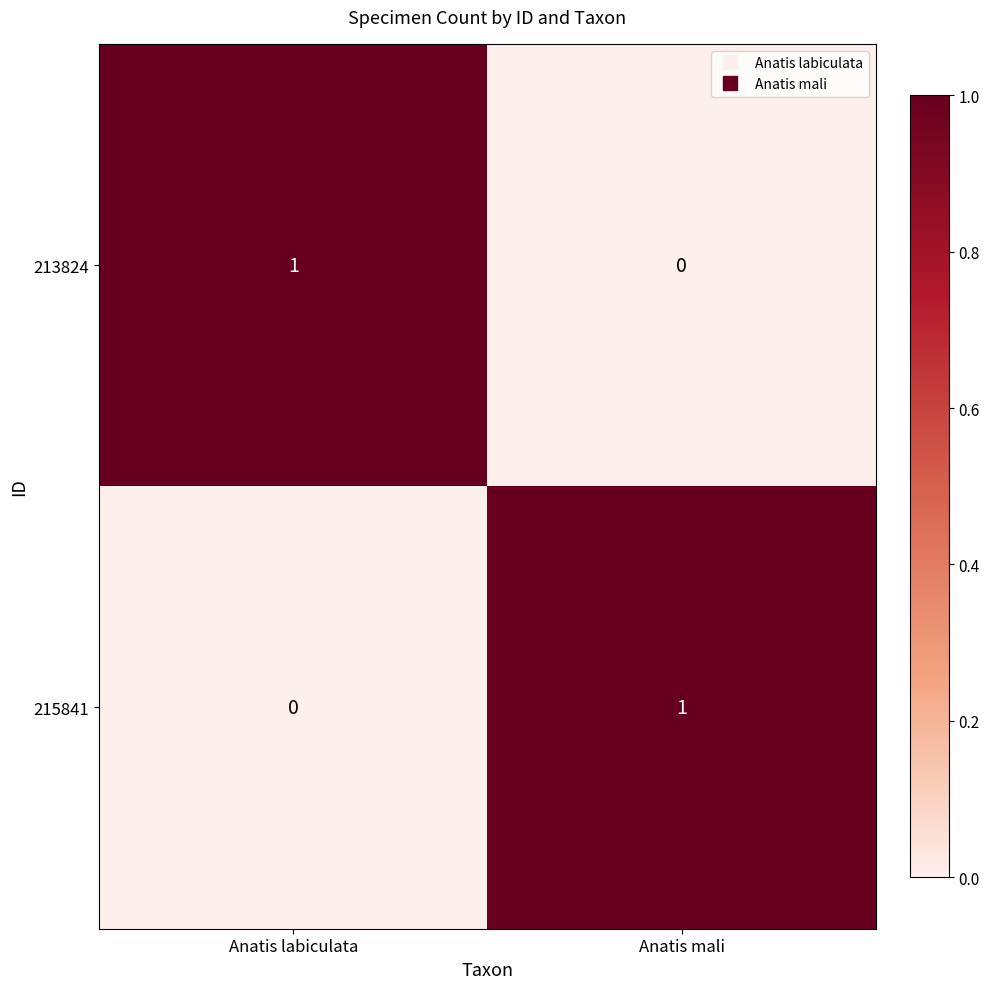

At Anatis mali, list the series in order from smallest to largest.

213824, 215841